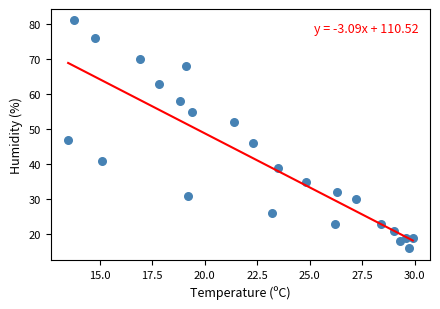

What Y value in the scatter plot is closest to 48?

47